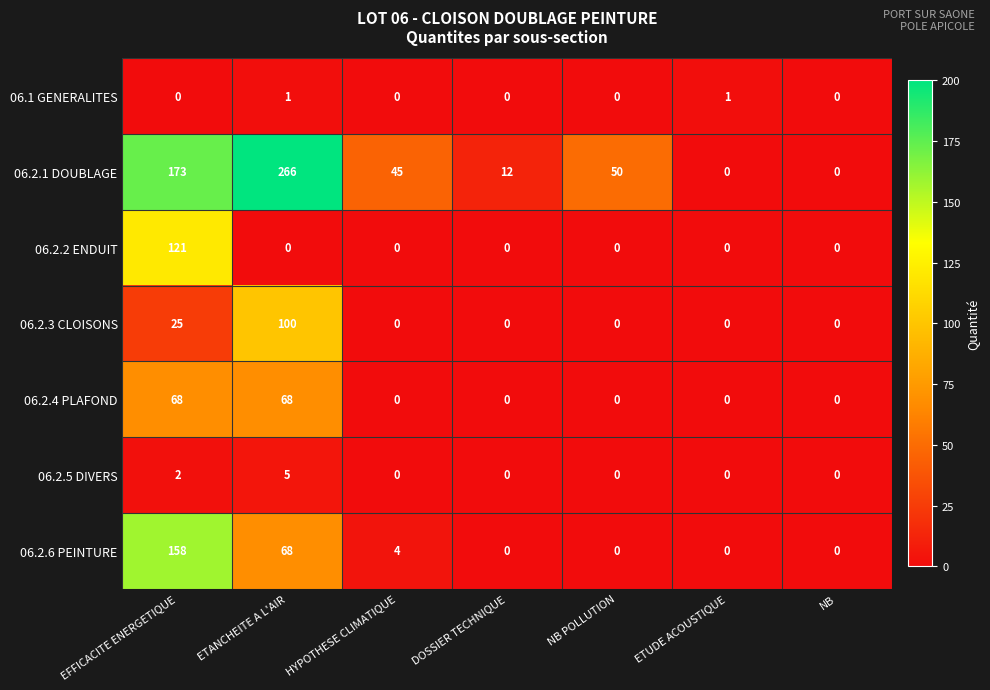

List the series in order of their peak value, lowest first.

06.1 GENERALITES, 06.2.5 DIVERS, 06.2.4 PLAFOND, 06.2.3 CLOISONS, 06.2.2 ENDUIT, 06.2.6 PEINTURE, 06.2.1 DOUBLAGE